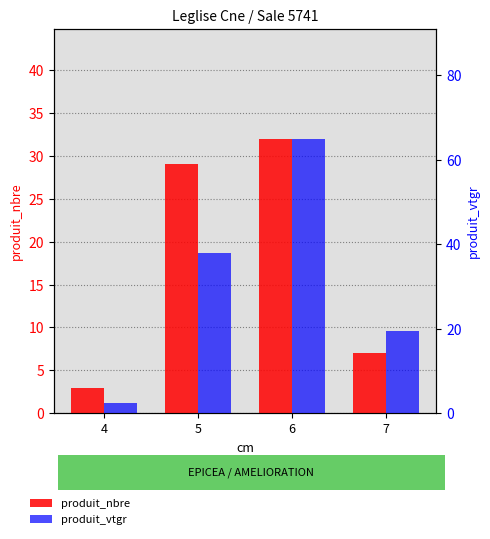

True or false: produit_vtgr has a value of 2.3 at 4.

True